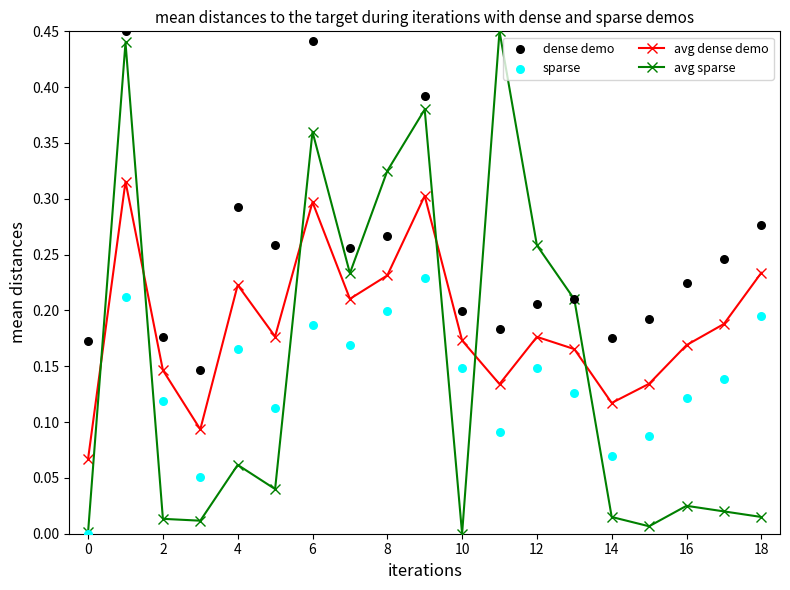

Which series contains the highest Y value?

avg sparse